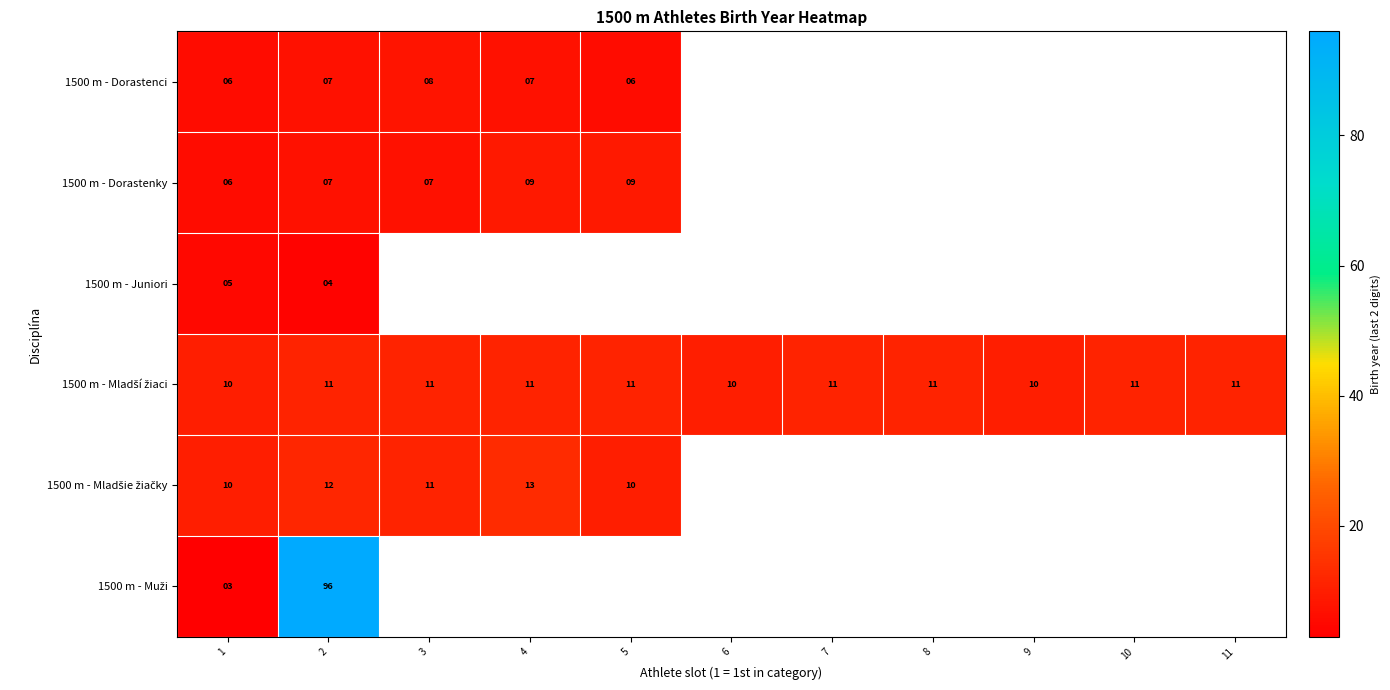

True or false: 1500 m - Juniori has a value of 4 at 2.

True